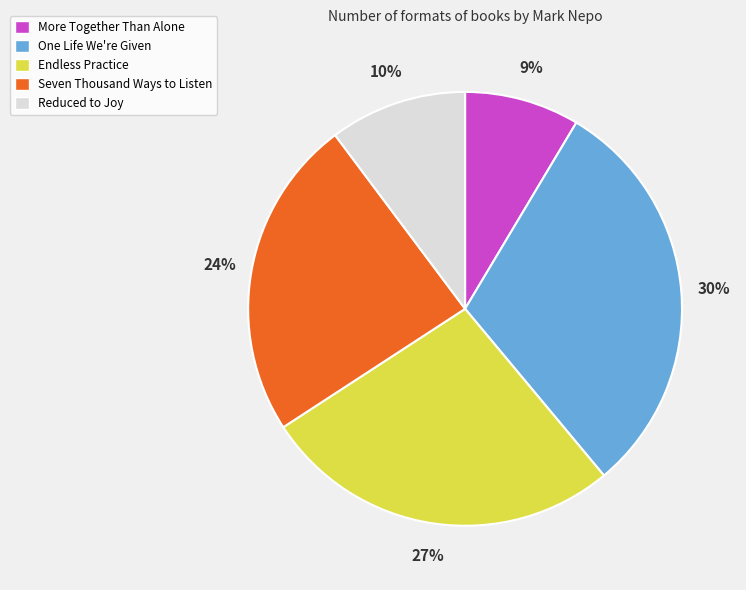

The Seven Thousand Ways to Listen slice represents 14% of the pie. True or false?

False